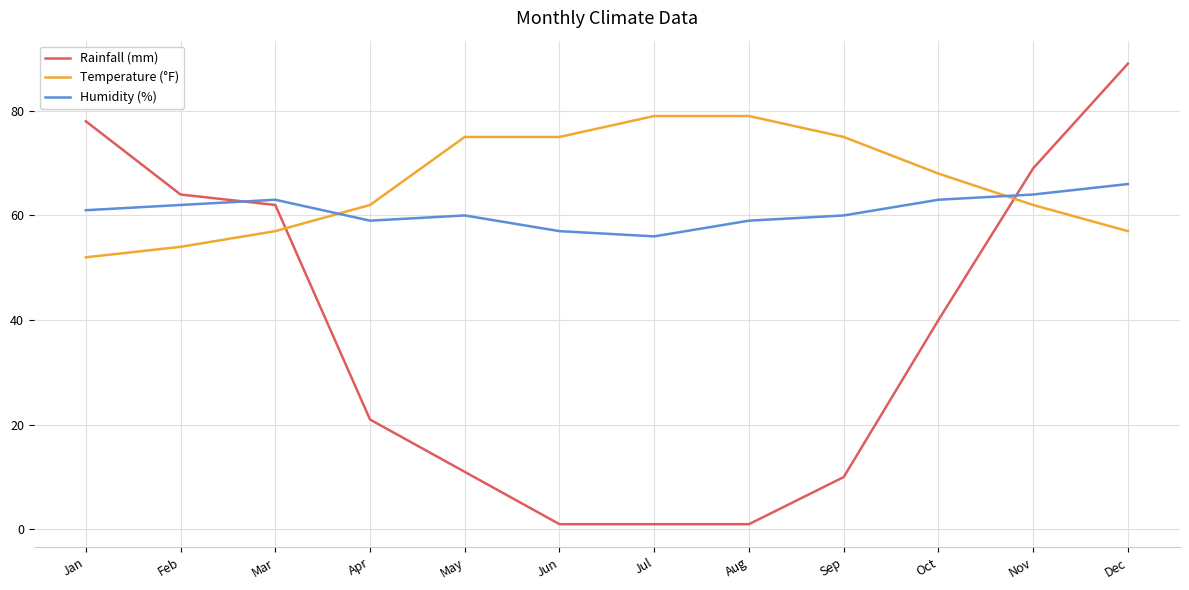

True or false: Humidity (%) and Rainfall (mm) intersect in this chart.

True